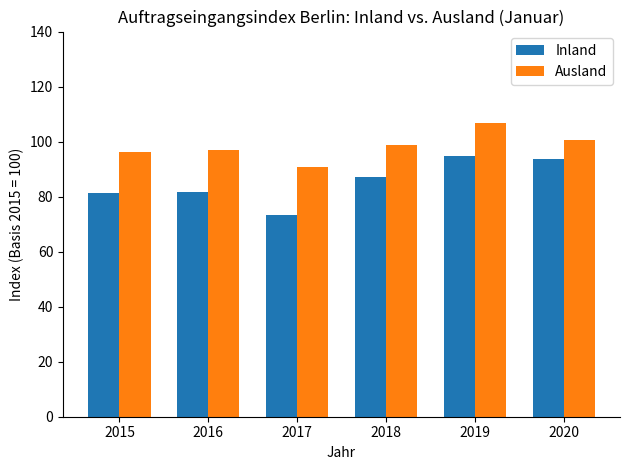

Count the number of data series in this chart.

2